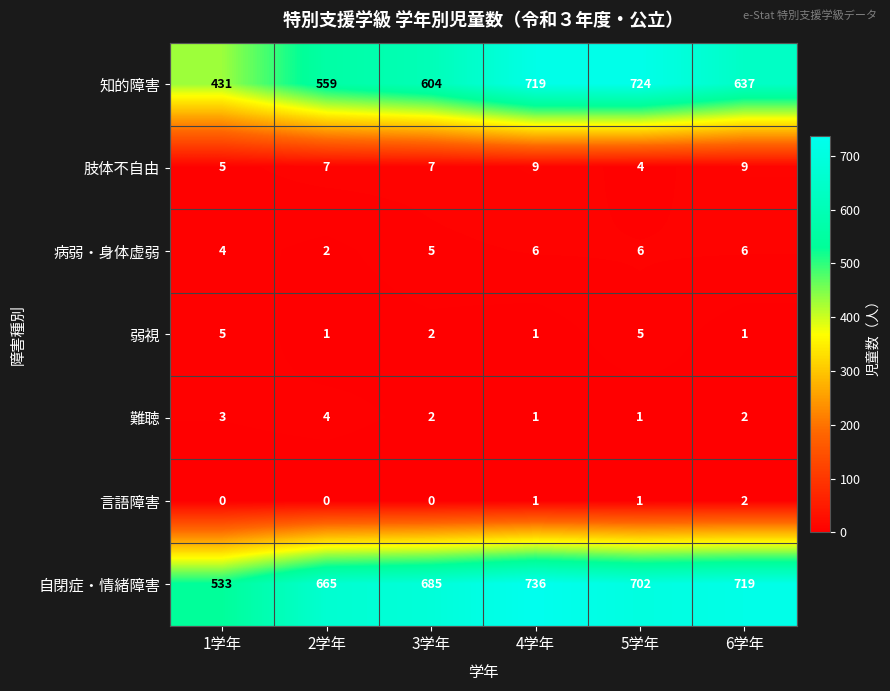

What is the difference between the maximum and second lowest values in the 自閉症・情緒障害 series?

71